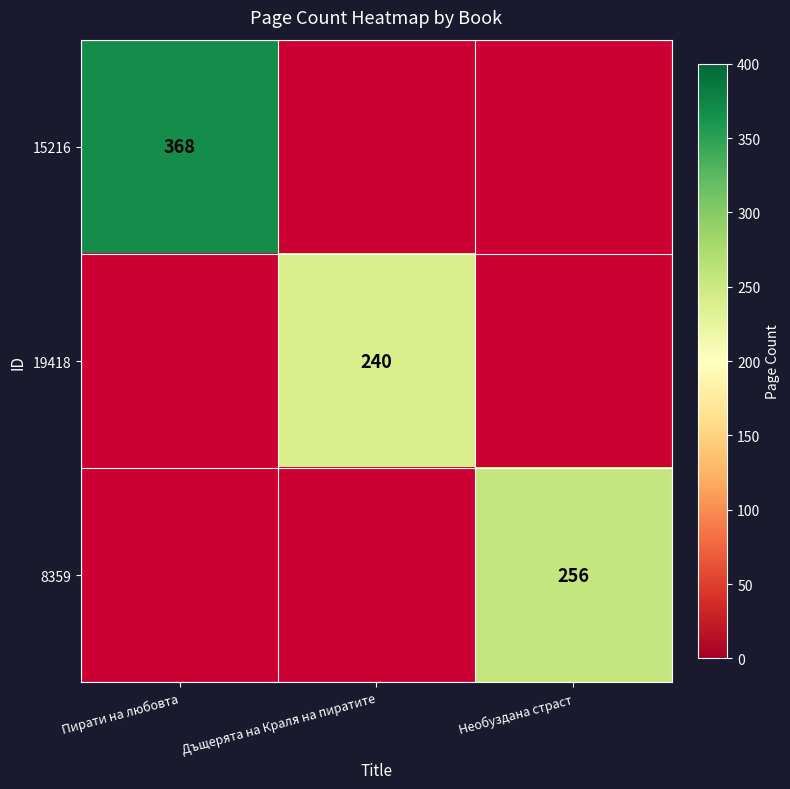

Is it true that 8359 equals 256 at Необуздана страст?

True